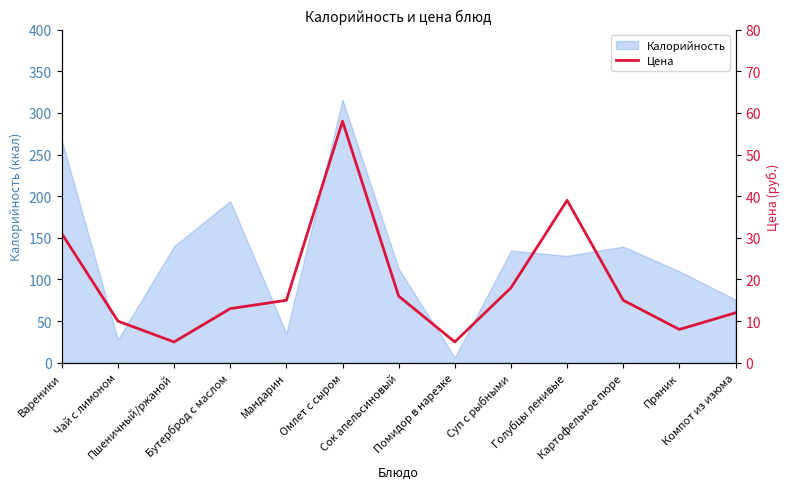

Reading left to right, extract all data points from this chart.

Вареники=31	Чай с лимоном=10	Пшеничный/ржаной=5	Бутерброд с маслом=13	Мандарин=15	Омлет с сыром=58	Сок апельсиновый=16	Помидор в нарезке=5	Суп с рыбными=18	Голубцы ленивые=39	Картофельное пюре=15	Пряник=8	Компот из изюма=12